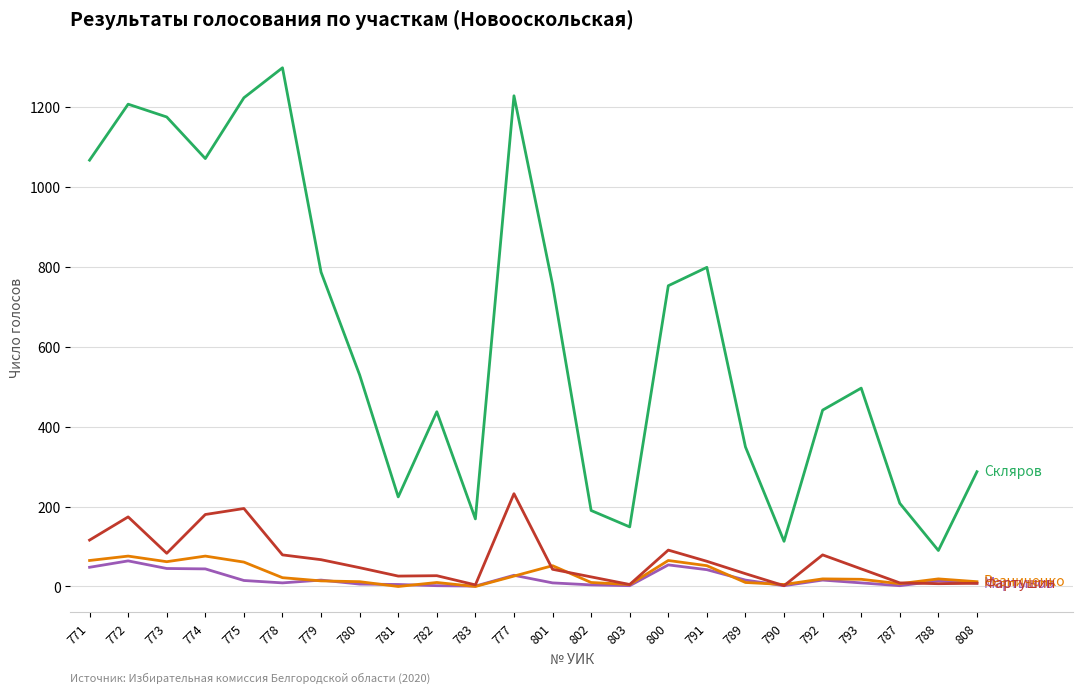

What is the greatest value displayed?

1297